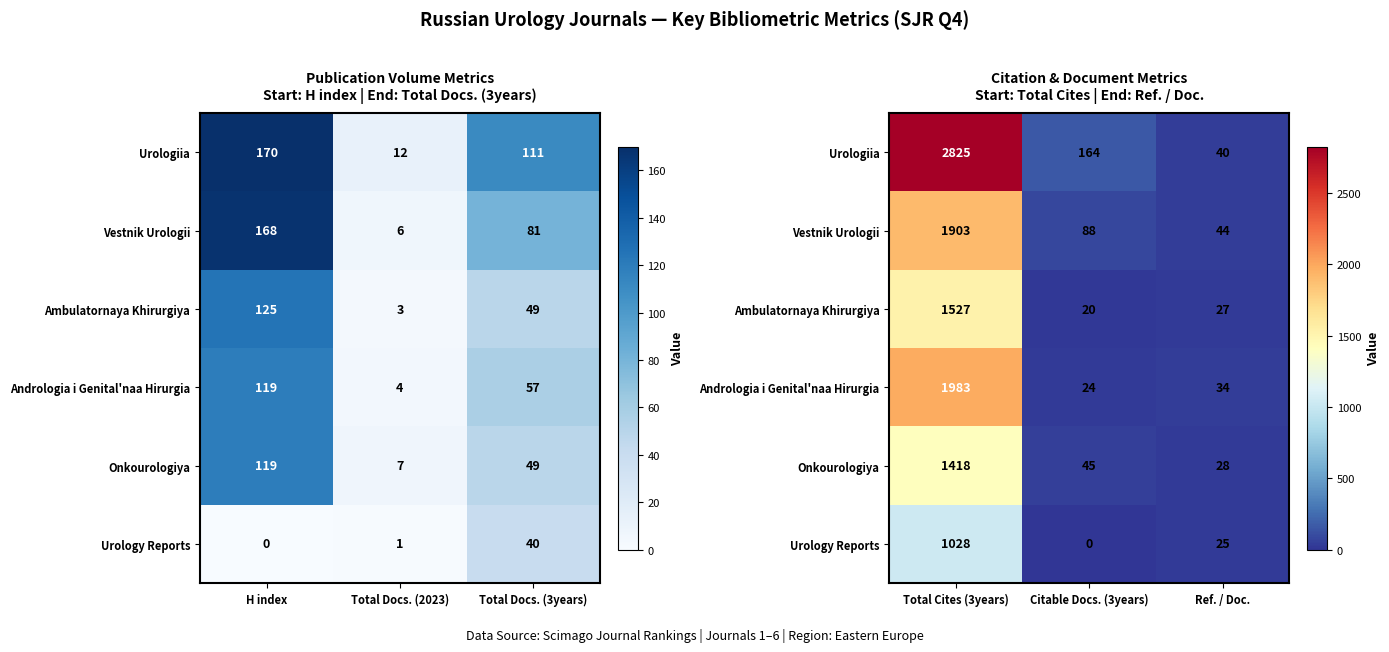

Which series has the largest range (max minus min)?

Urologiia